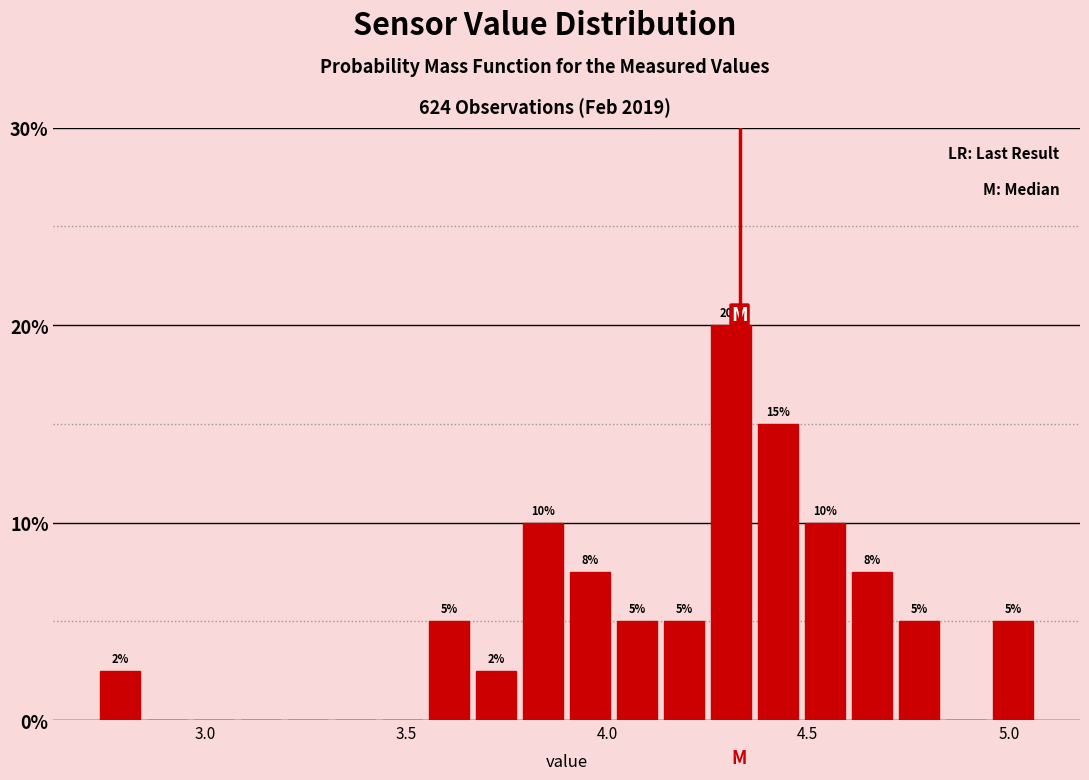

Around what value on the x-axis is the tallest bar? Give the approximate position of its centre, as read against the axis.

4.30